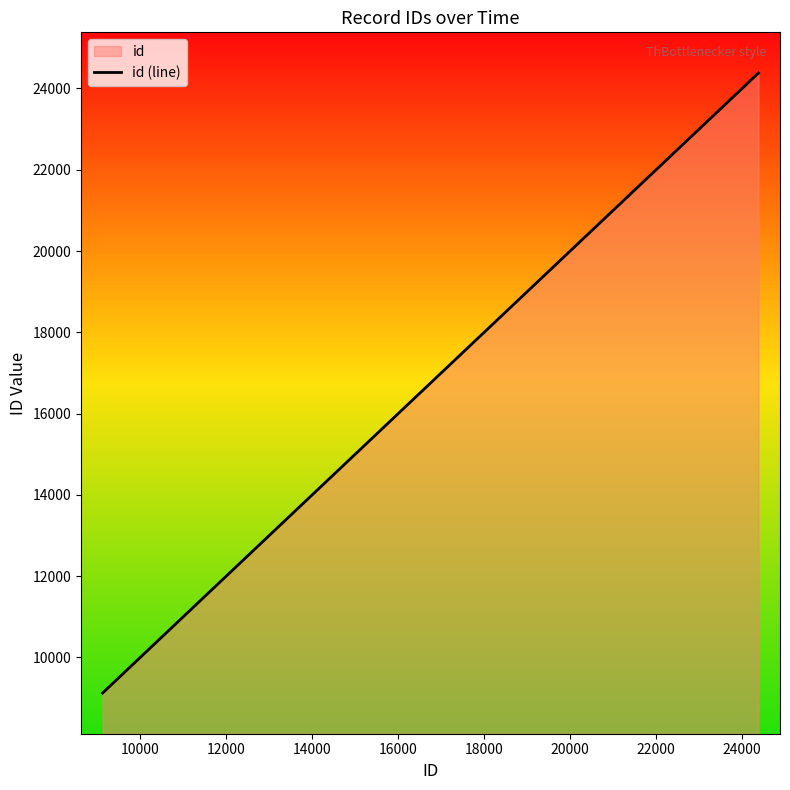

What is the smallest value displayed?

9122